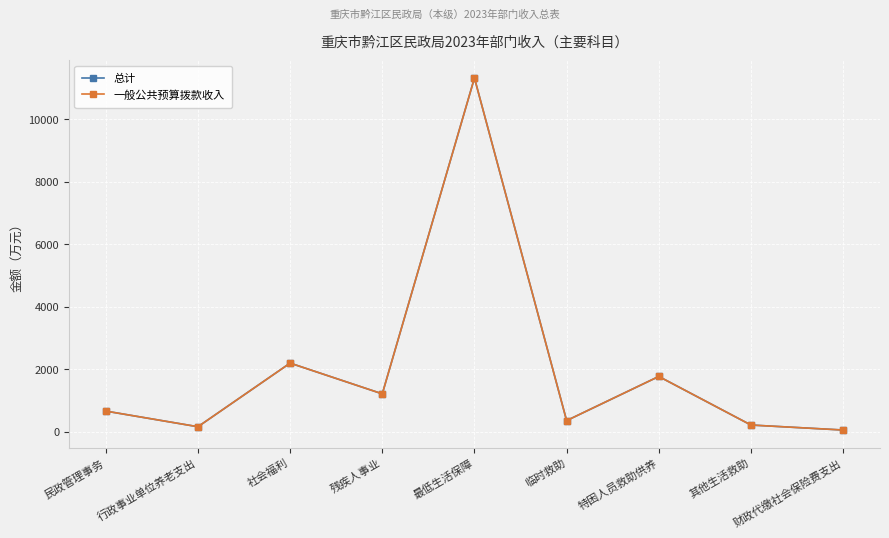

Which series has the largest total across all categories?

总计